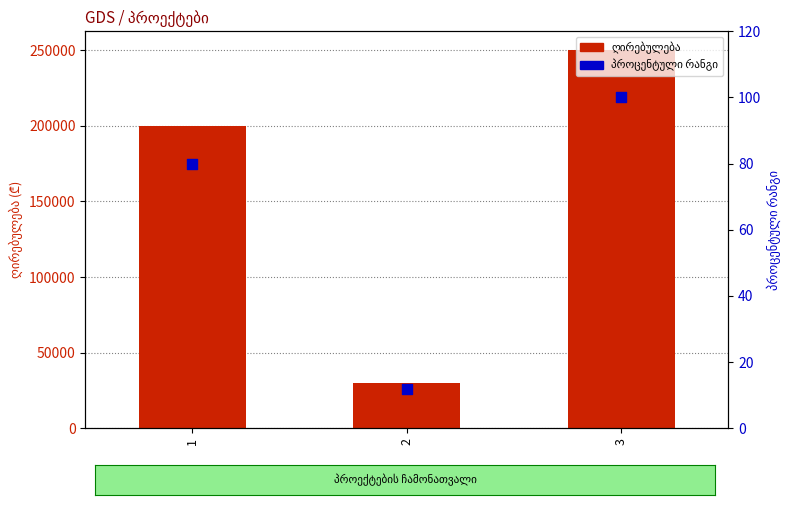

Which series has the largest total across all categories?

სამუშაოების საორიენტაციო ღ-ბა